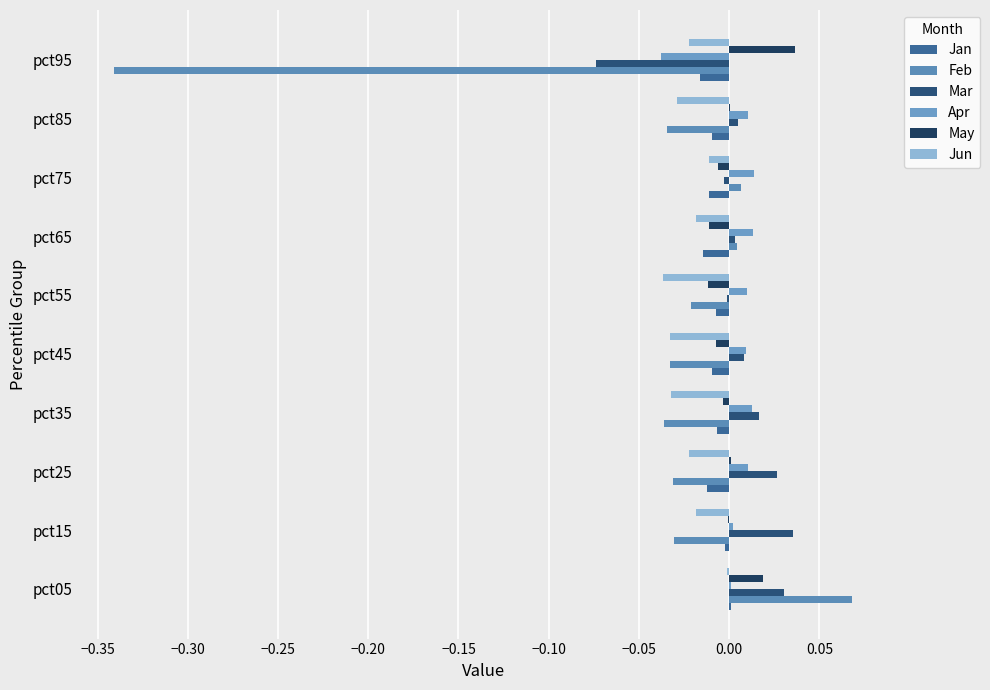

Count the number of data series in this chart.

6